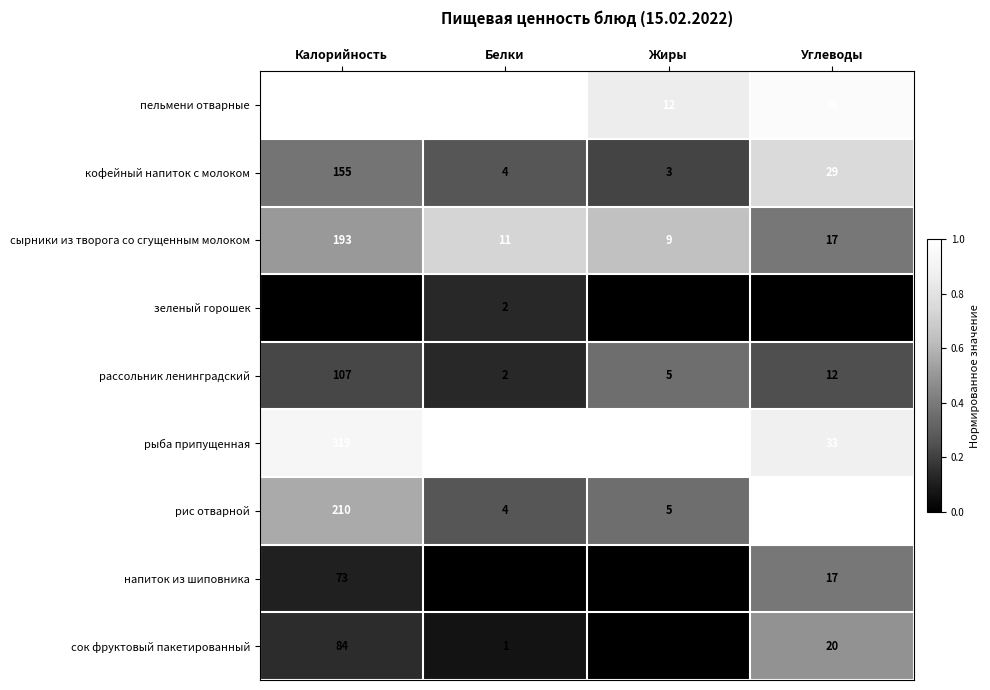

What is the difference between the highest and lowest values at Жиры?

14